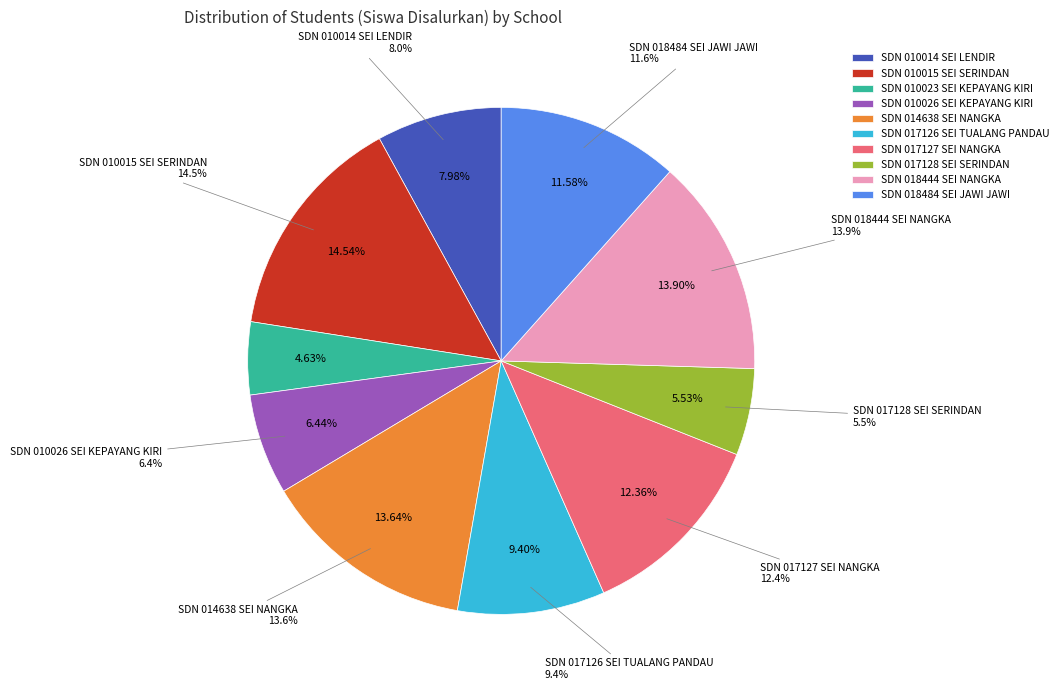

Is there any slice that represents more than half of the pie?

No